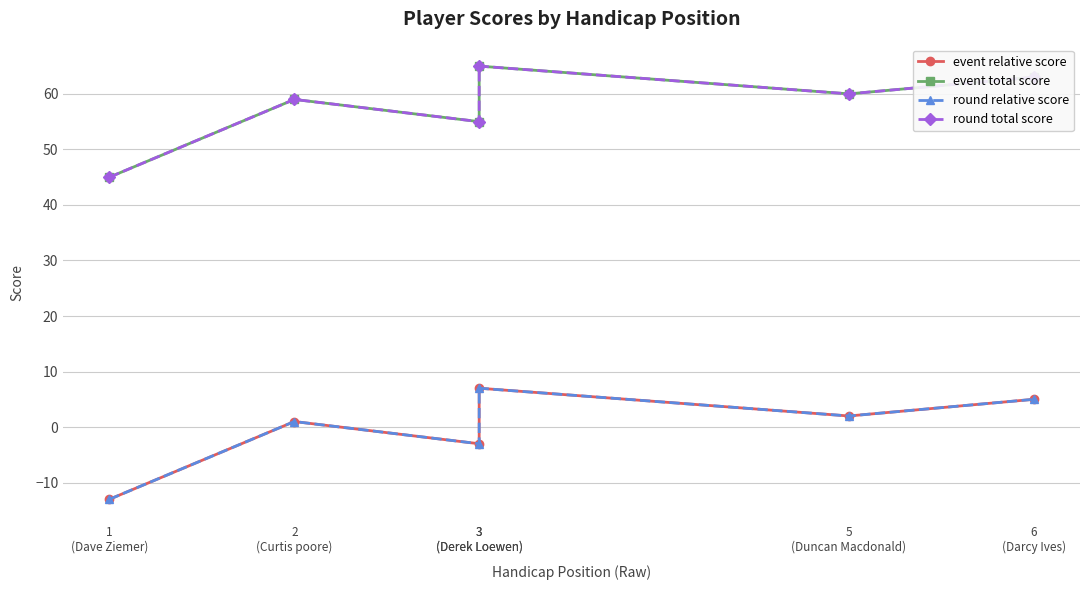

True or false: event total score and round relative score cross at least once.

False